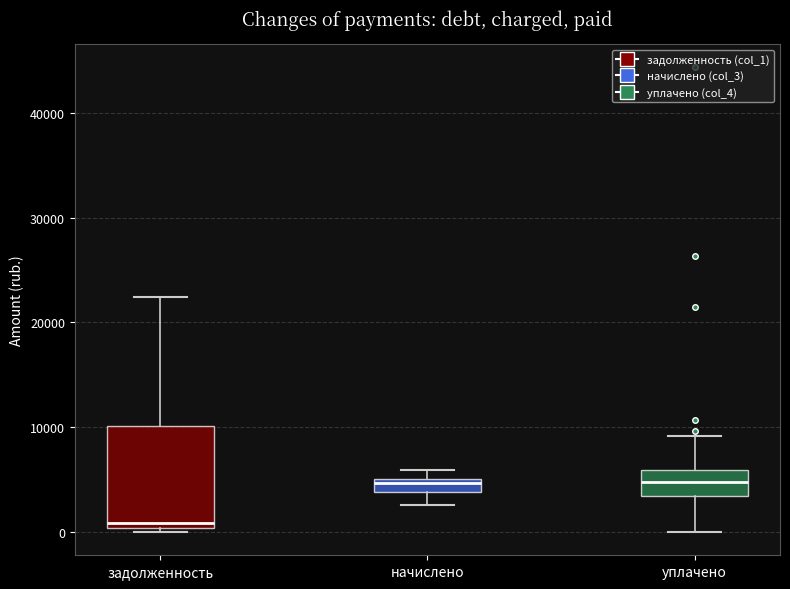

Which box is the tallest, from its lower edge to its upper edge?

задолженность